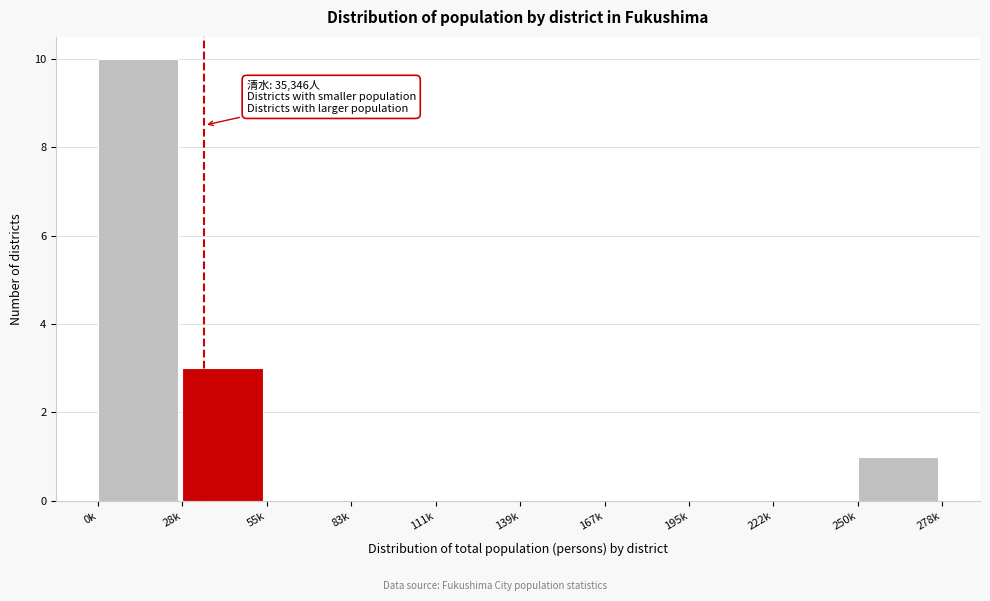

Reading left to right, extract all data points from this chart.

0k=10	28k=3	55k=0	83k=0	111k=0	139k=0	167k=0	195k=0	222k=0	250k=1